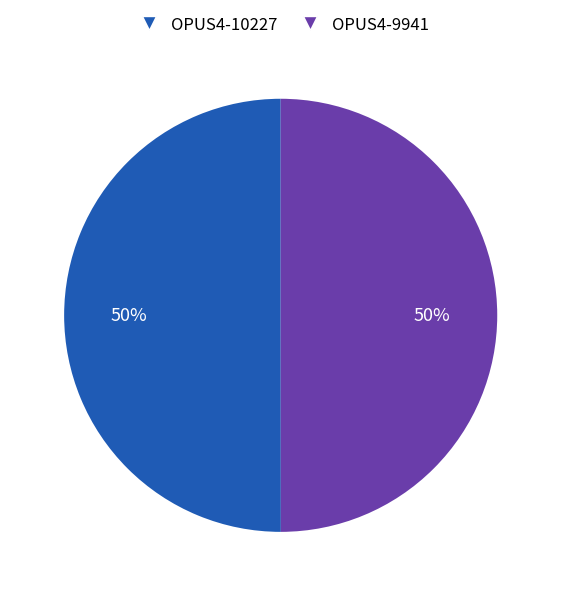

To the nearest percent, what is the average slice percentage?

50%